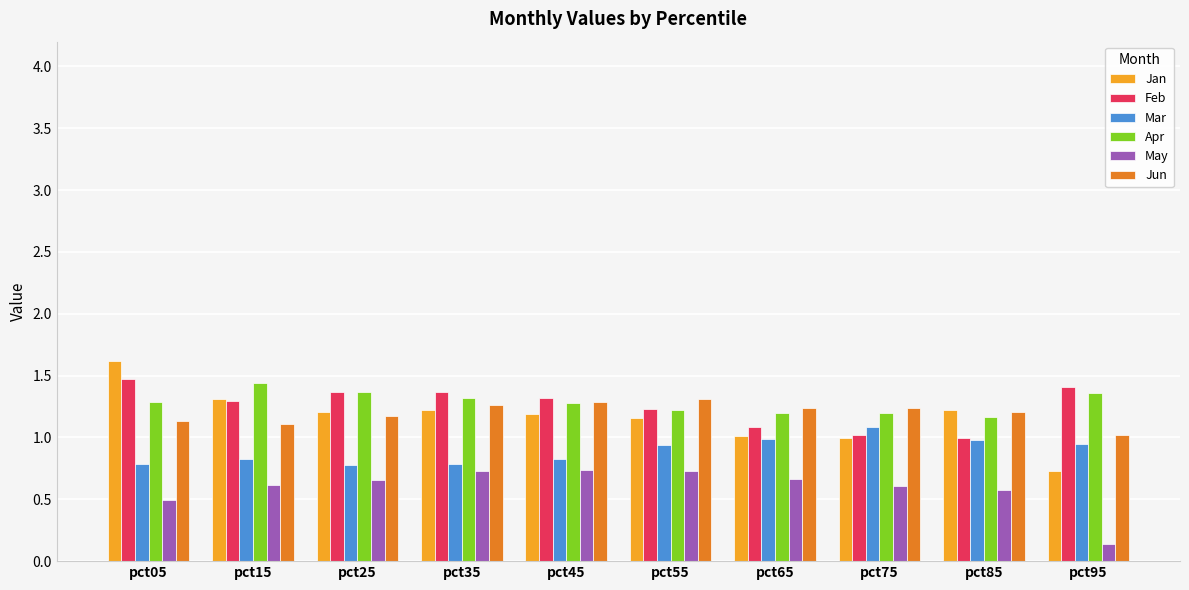

Is it true that Feb equals 1.3 at pct15?

True